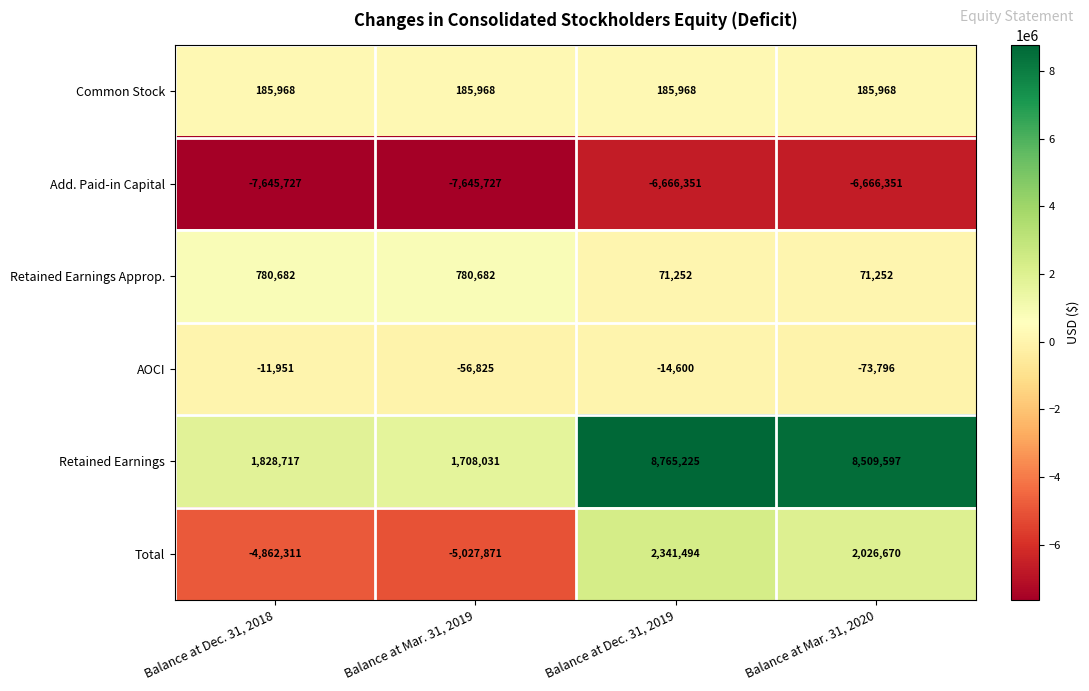

At which category is the sum across all series the highest?

Balance at Dec. 31, 2019